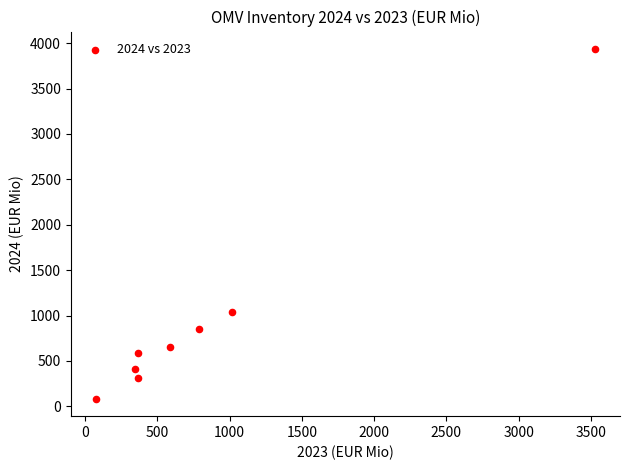

What is the average Y value?

984